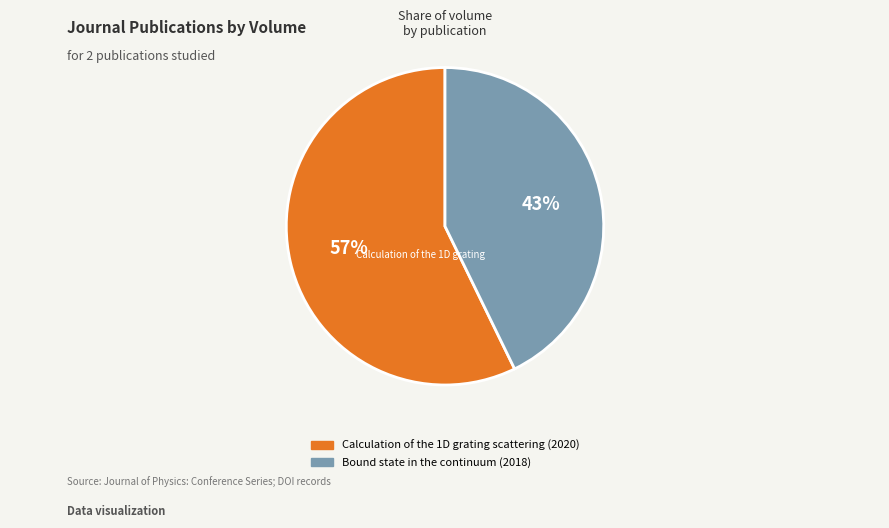

How many slices are in this pie chart?

2